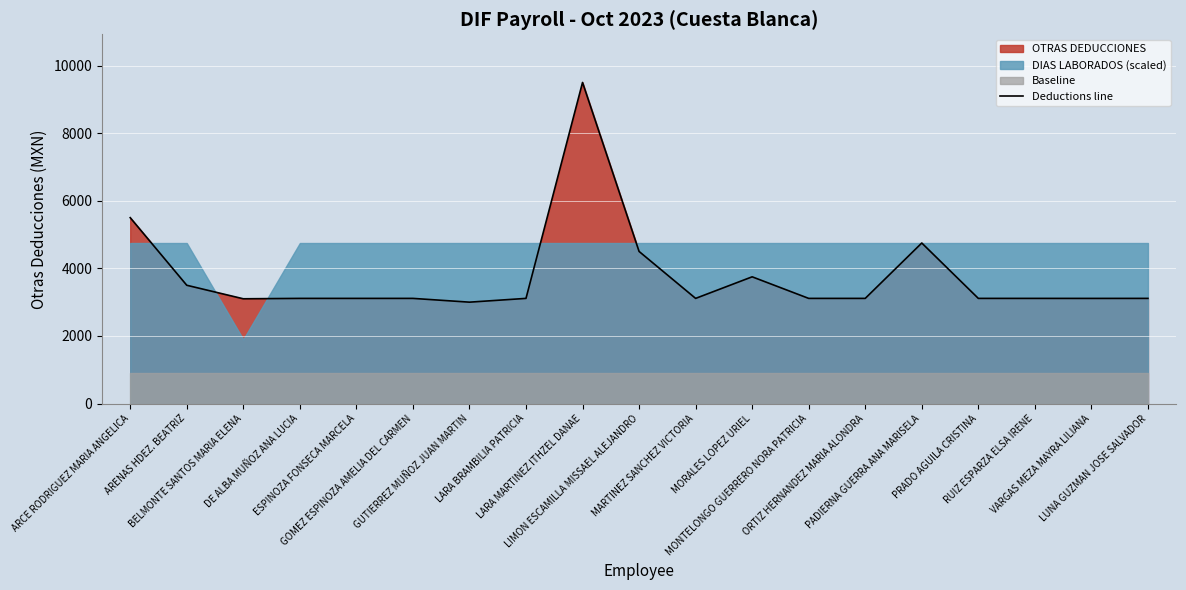

The value at GUTIERREZ MUÑOZ JUAN MARTIN is 4644.3. True or false?

False